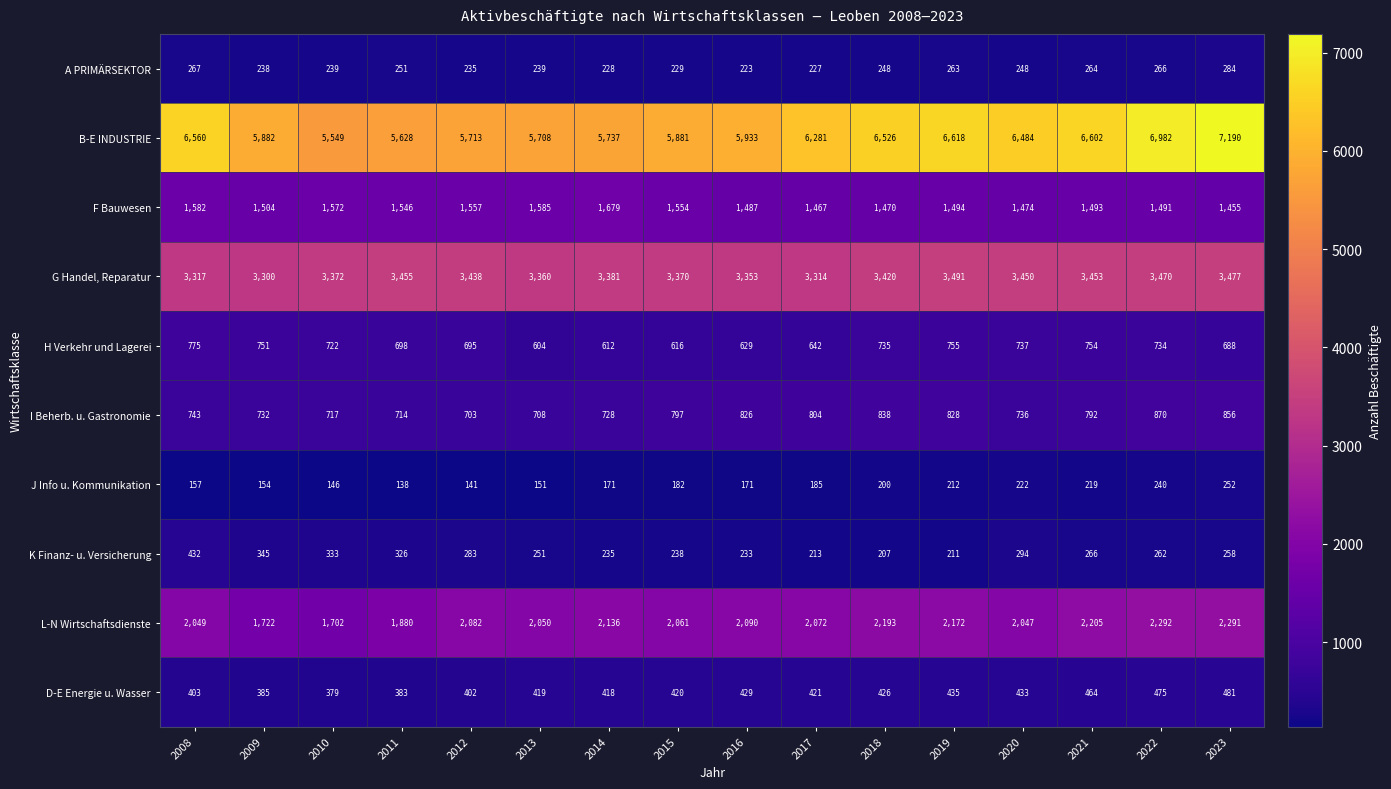

Where is H Verkehr und Lagerei nearest to the value 689?

2023